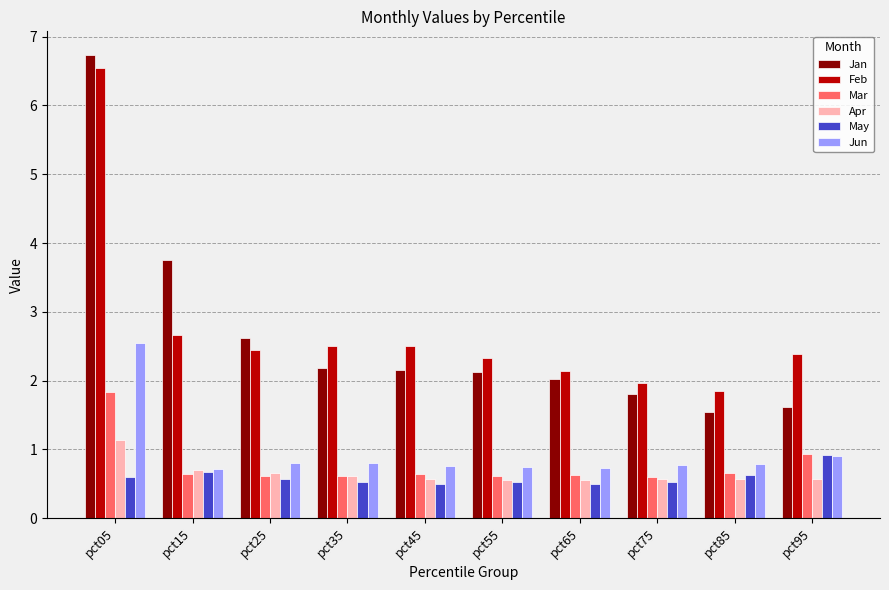

At which category is the sum across all series the highest?

pct05